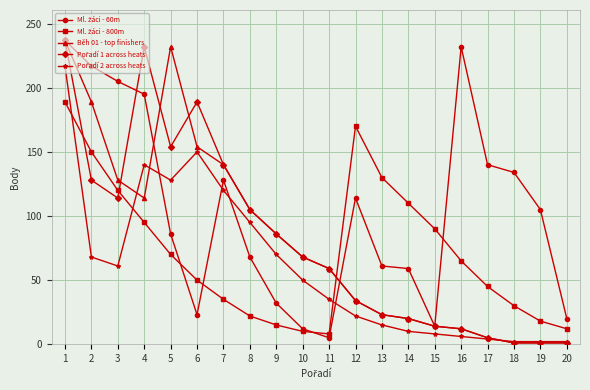

True or false: Běh 01 - top finishers has a value of 12 at 16.

True